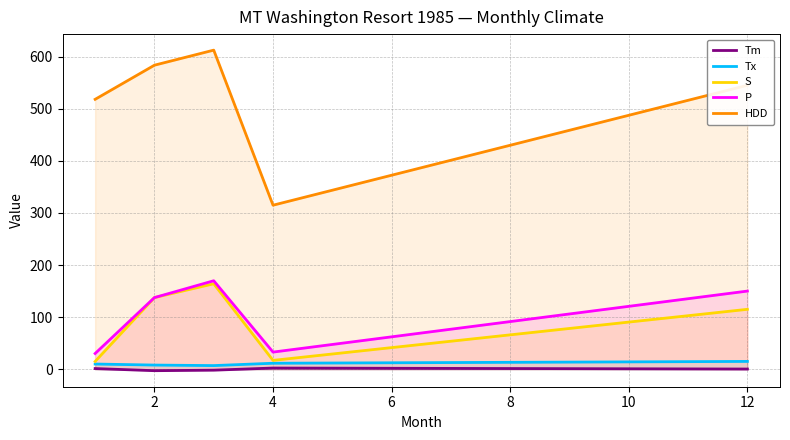

Which series has the largest total across all categories?

HDD